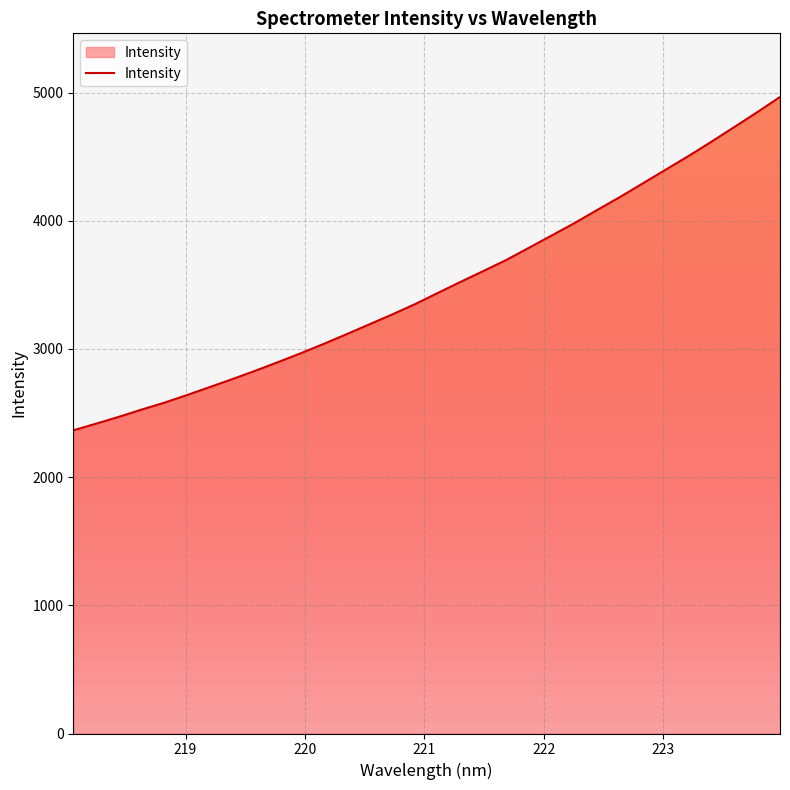

What is the greatest value displayed?

4965.5